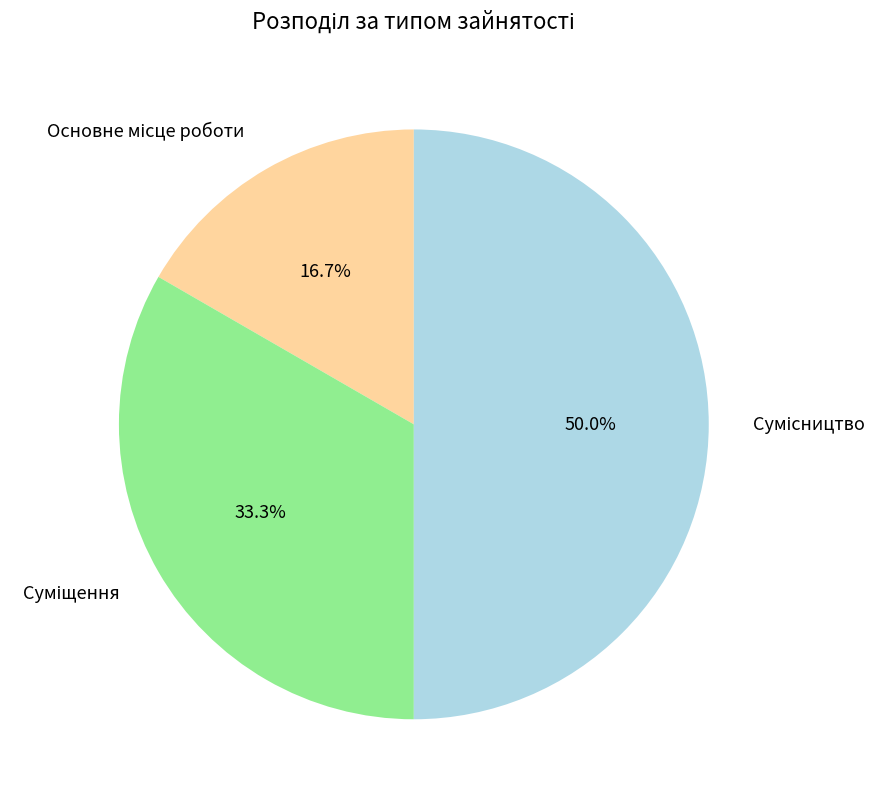

Count the number of slices in the pie.

3